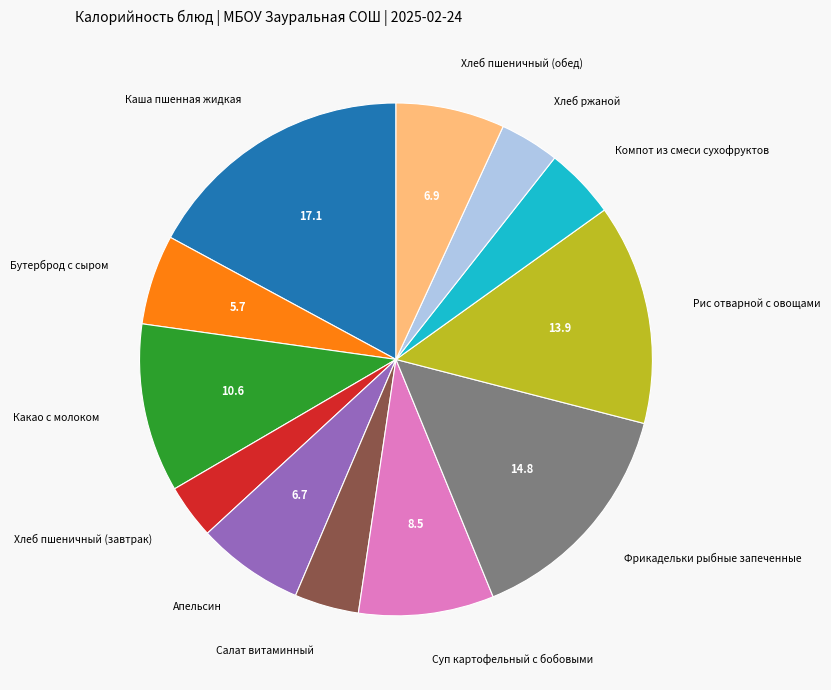

Approximately how many times larger is the value at Суп картофельный с бобовыми compared to Апельсин?

1.3